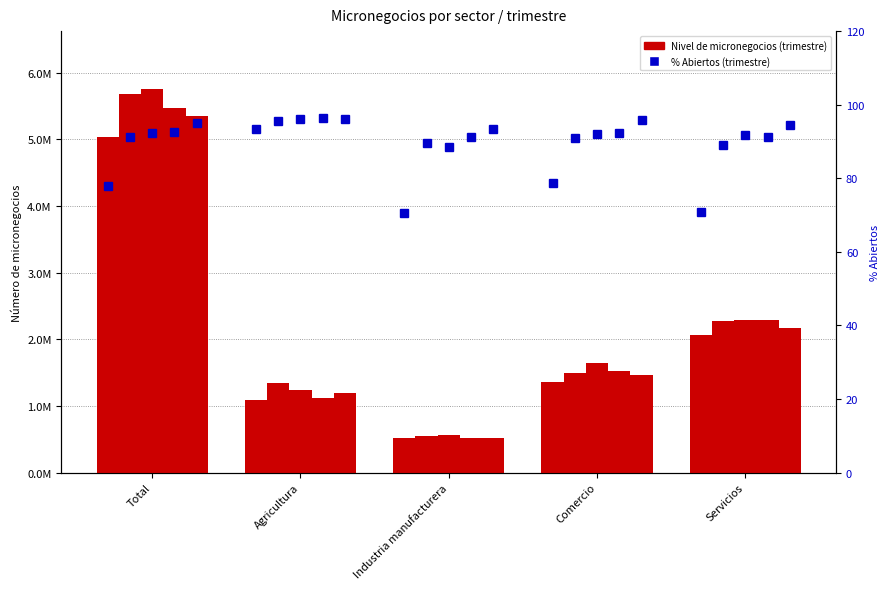

What is the greatest value displayed?

5758879.6